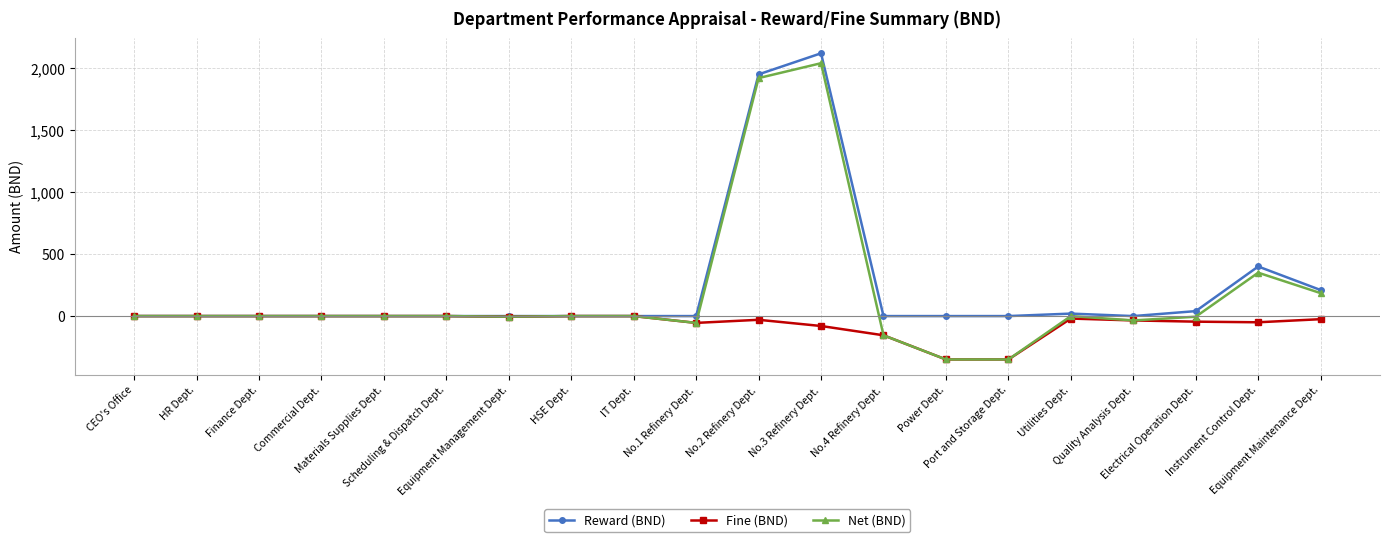

At which label is Fine (BND) closest to -175?

No.4 Refinery Dept.